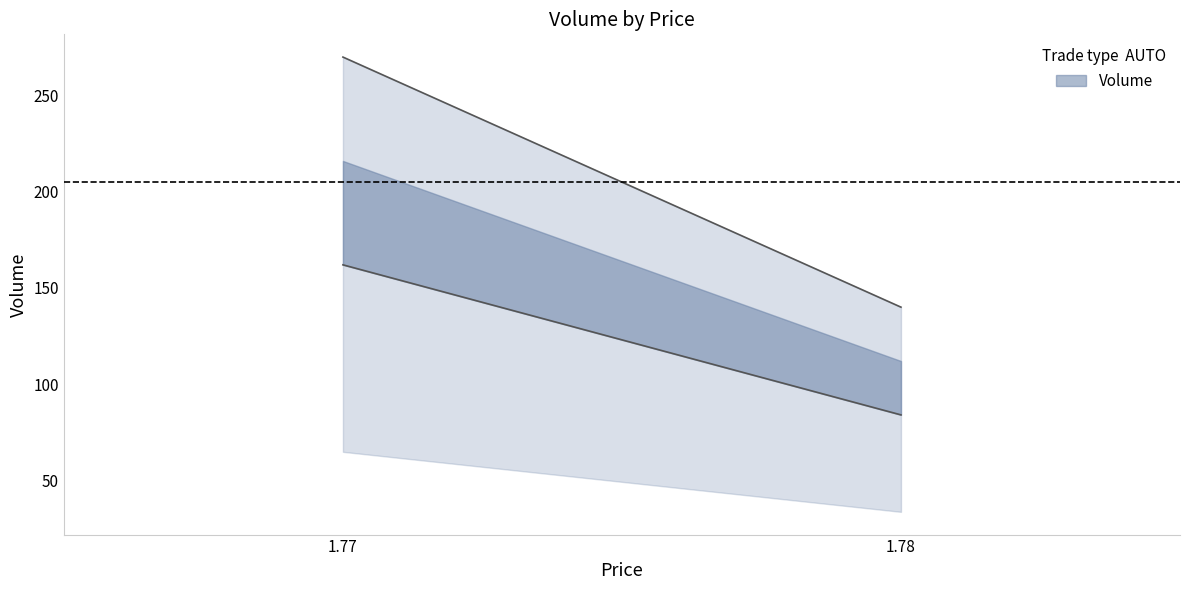

What is the sum of the values at 1.78 and 1.77?

409